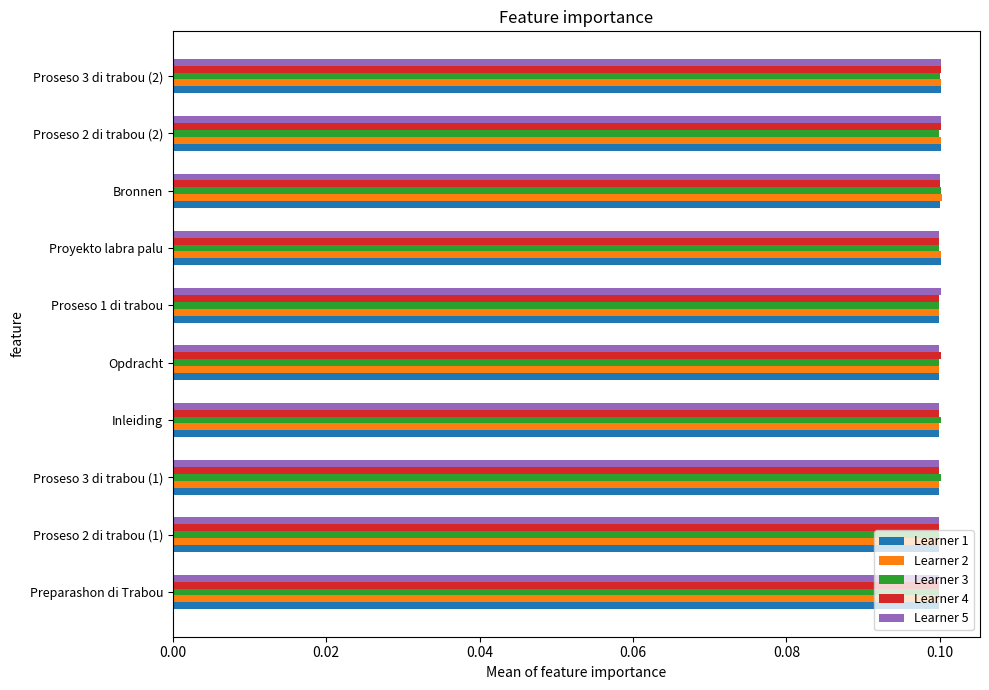

How many Learner 1 values are between 0 and 1?

10